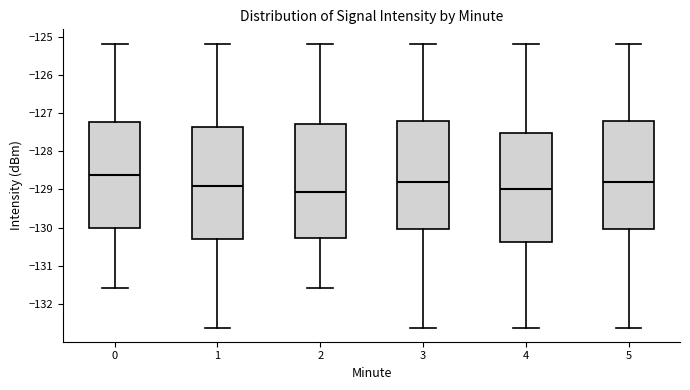

Which box has the highest median line?

0